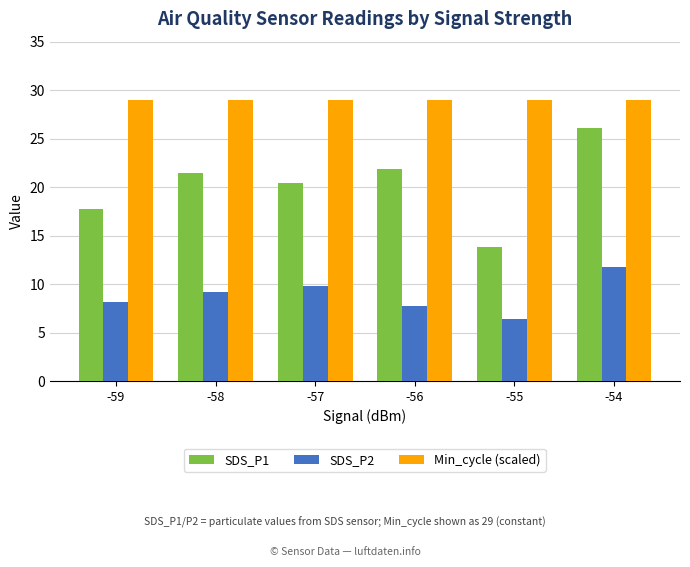

At -59, list the series in order from largest to smallest.

Min_cycle (scaled), SDS_P1, SDS_P2